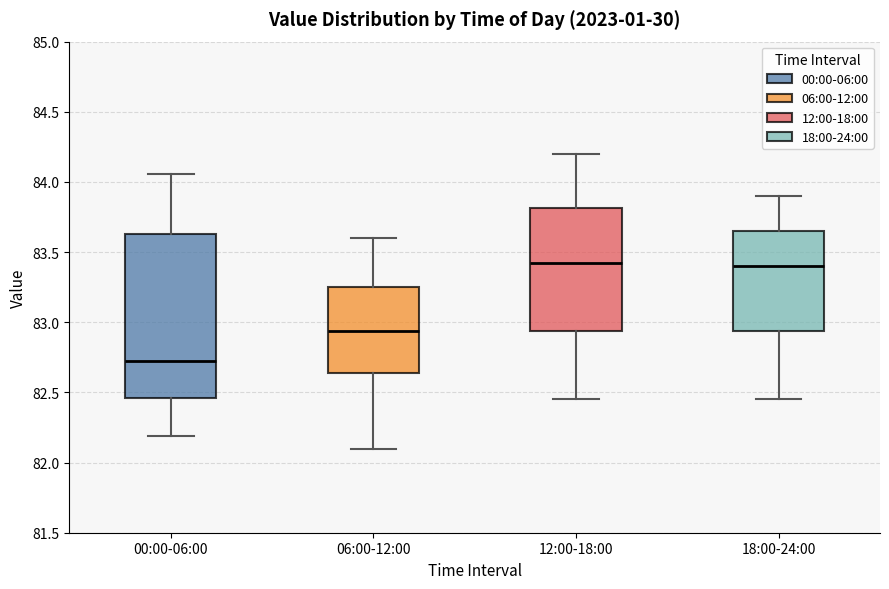

Reading left to right, read every box against the y-axis: the position of its median line, the range the box covers, and the ends of its whiskers. The values are not printed on the chart, so give them approximately, as read against the axis.

00:00-06:00: median 82.75, box 82.45 to 83.65, whiskers 82.20 to 84.05
06:00-12:00: median 82.95, box 82.65 to 83.25, whiskers 82.10 to 83.60
12:00-18:00: median 83.45, box 82.95 to 83.80, whiskers 82.45 to 84.20
18:00-24:00: median 83.40, box 82.95 to 83.65, whiskers 82.45 to 83.90